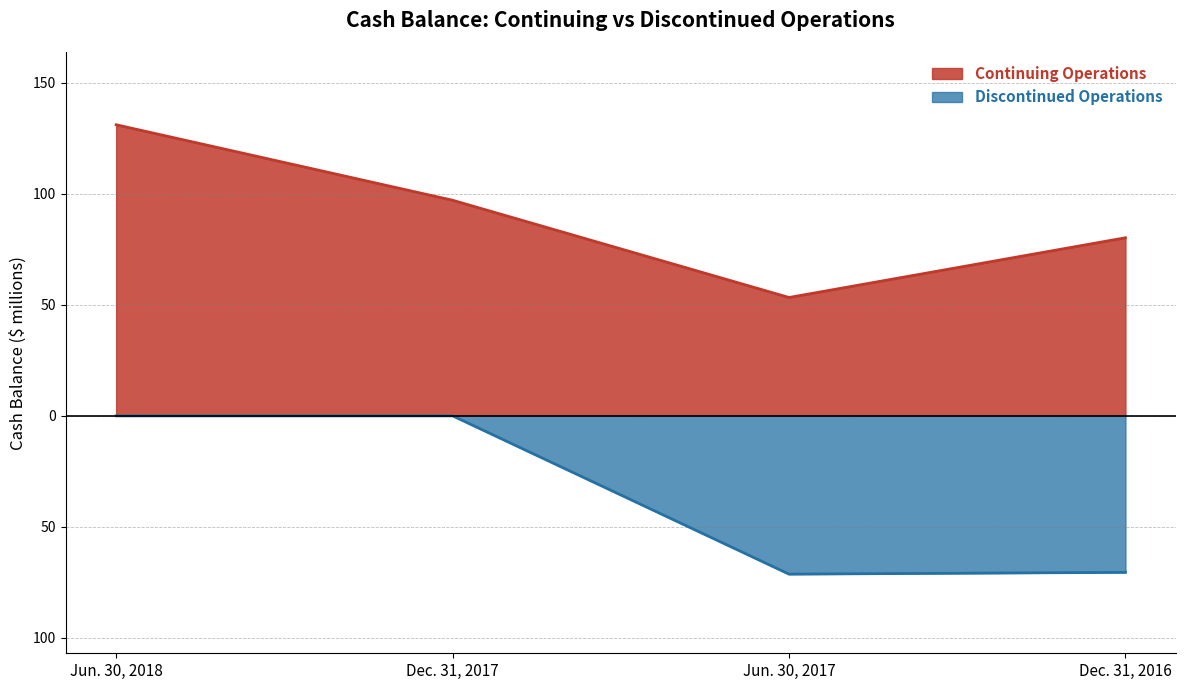

The value of Discontinued Operations at Dec. 31, 2016 is -70.5. True or false?

True